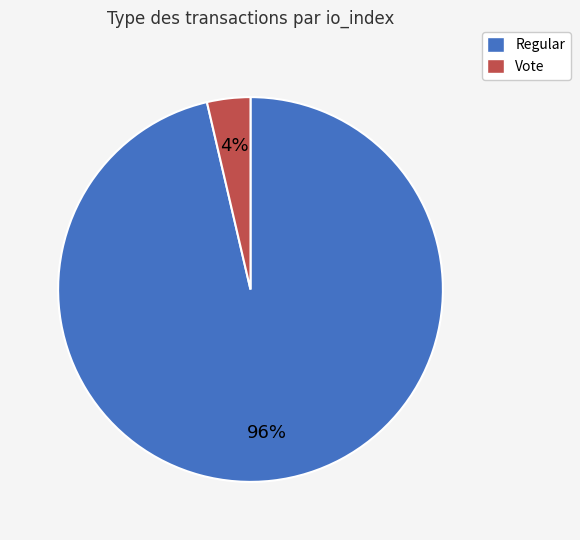

Does any single category account for the majority?

Yes